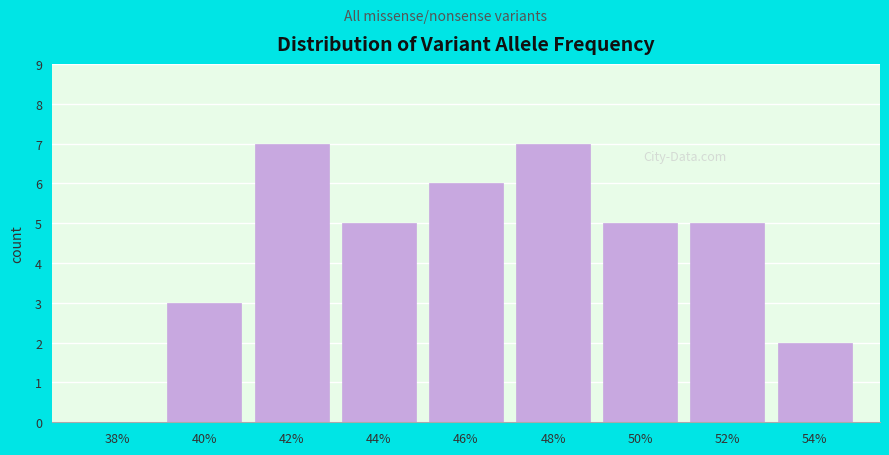

Is it true that the value at 54% is 2?

True